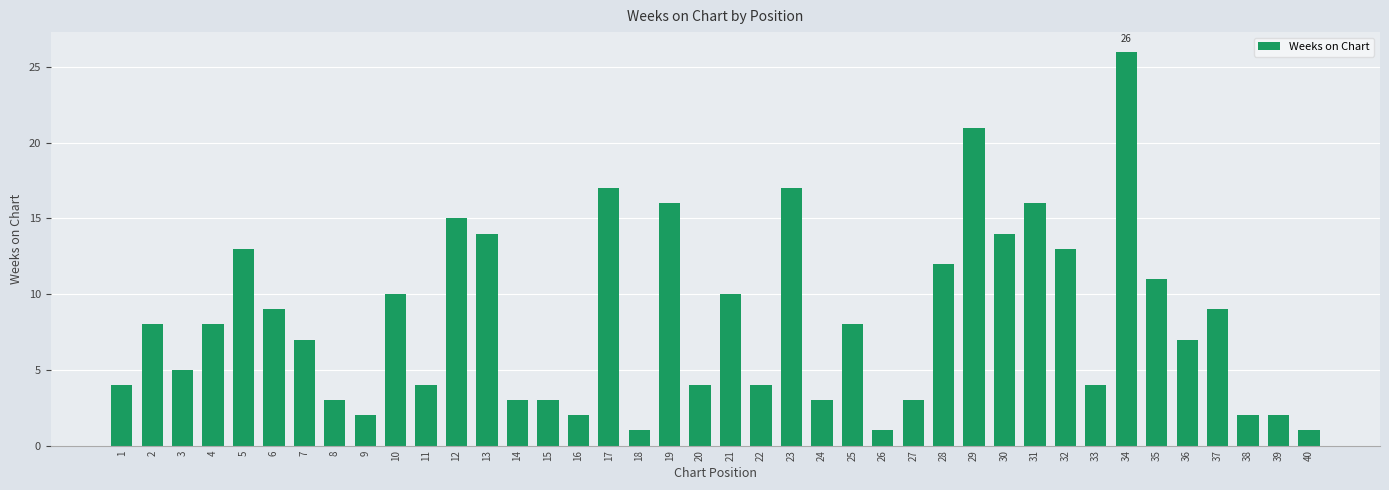

Is it true that the value at 36 is 7?

True